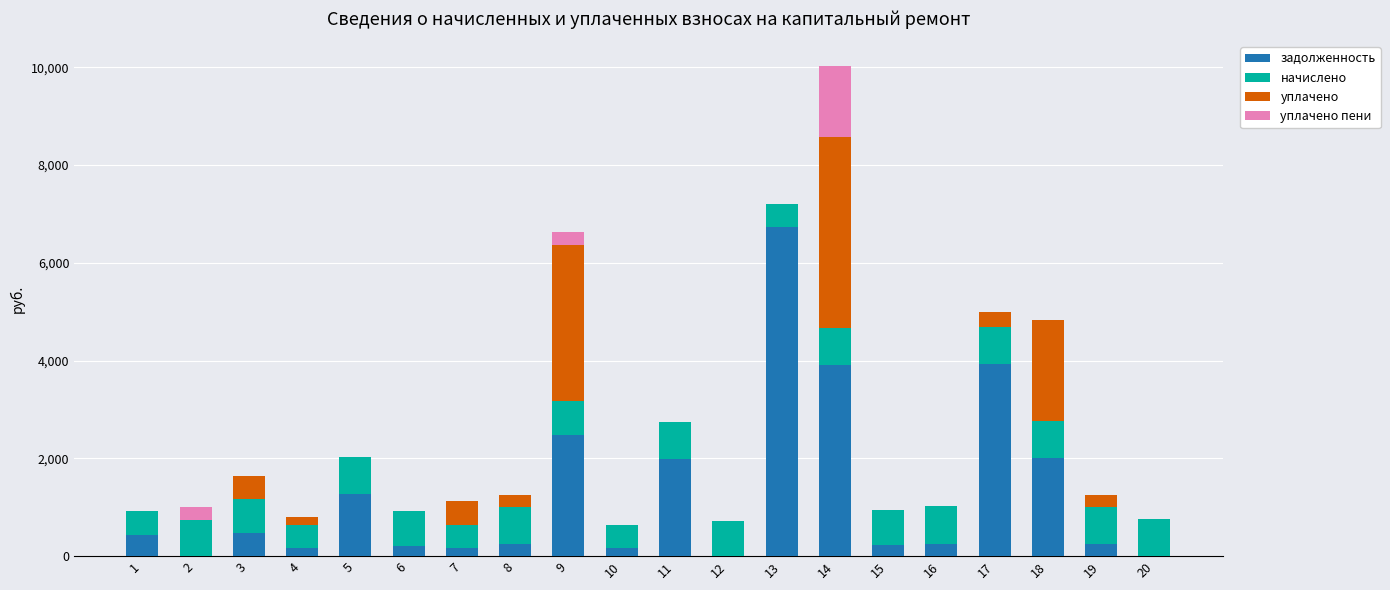

How many series are shown in this chart?

4